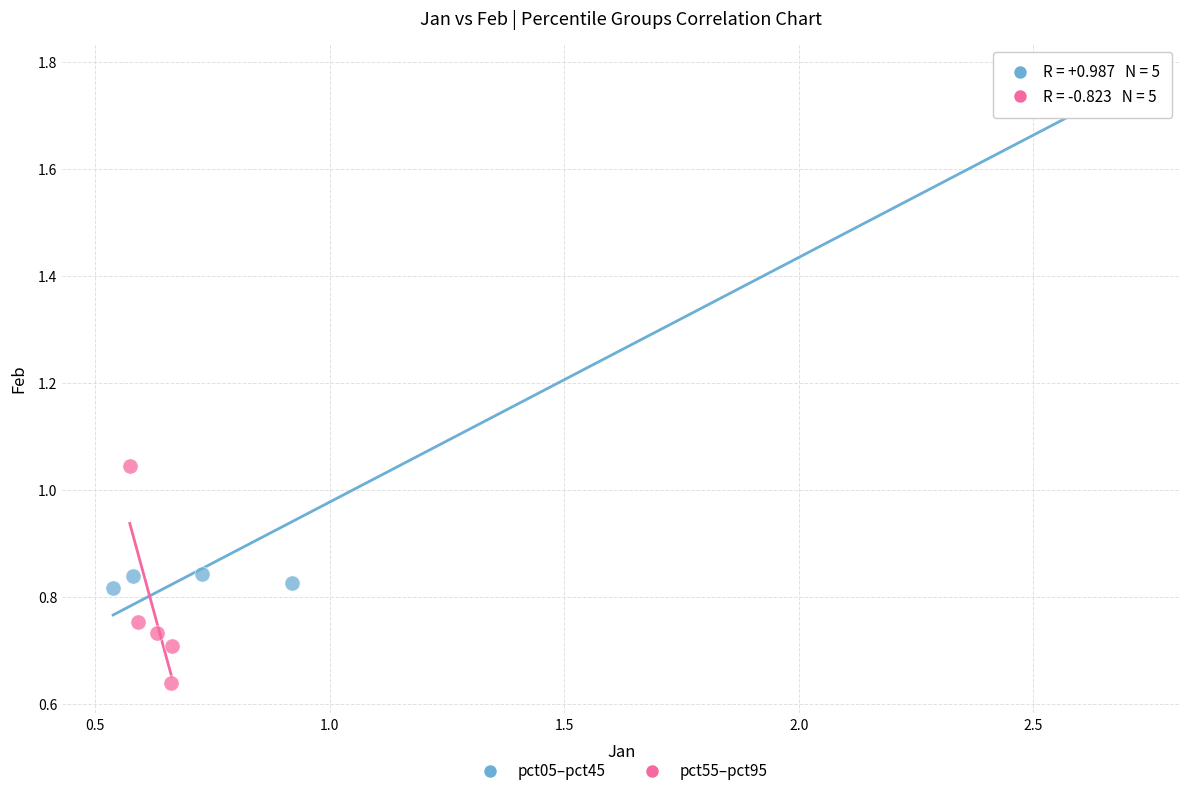

Which series contains the highest Y value?

pct05–pct45